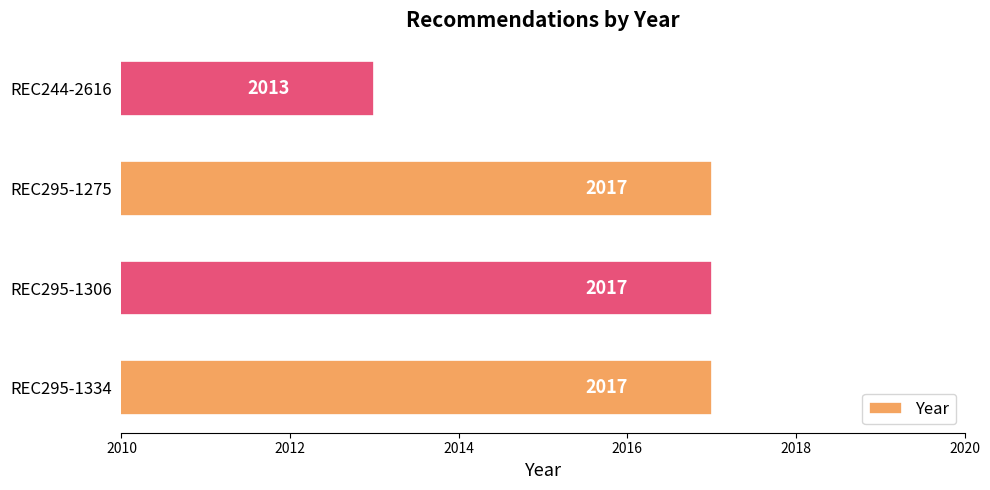

The chart shows a value of 2013 at REC244-2616. True or false?

True